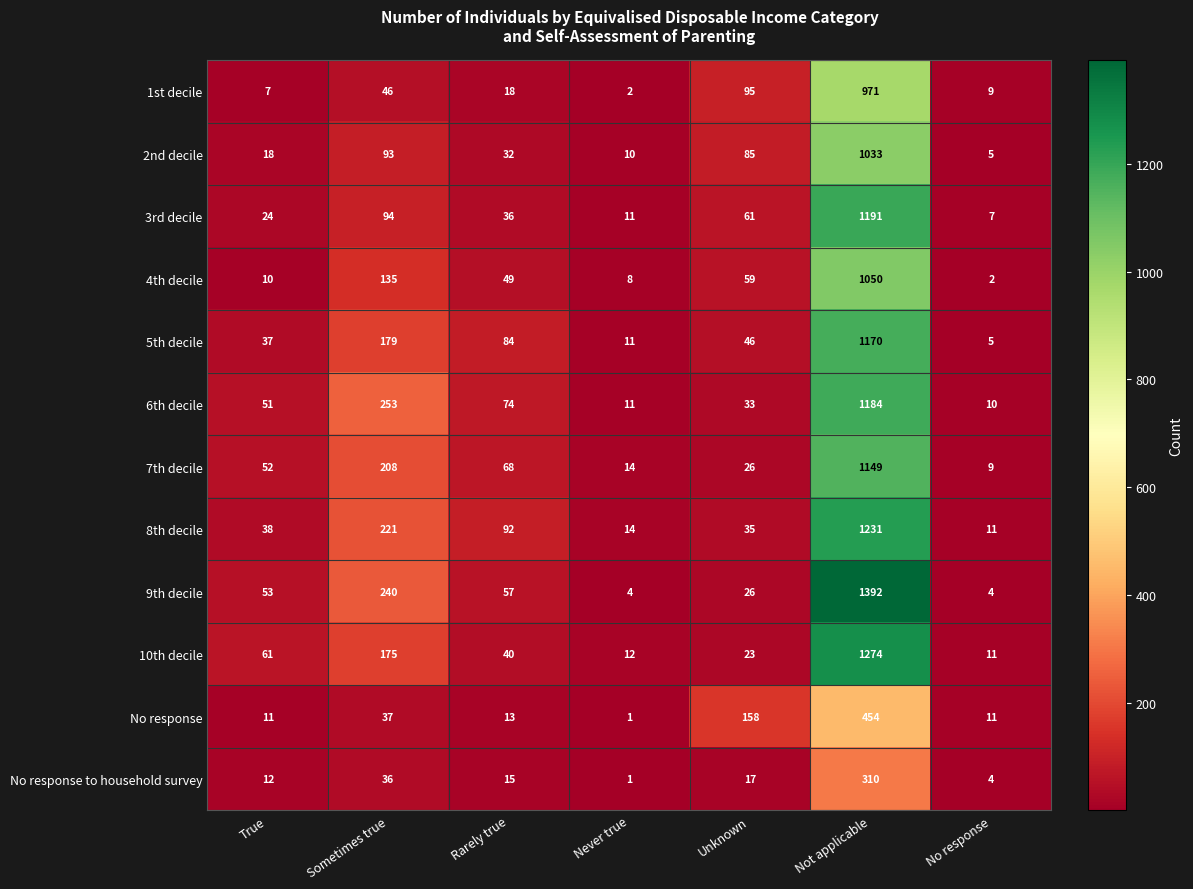

How many series are shown in this chart?

12